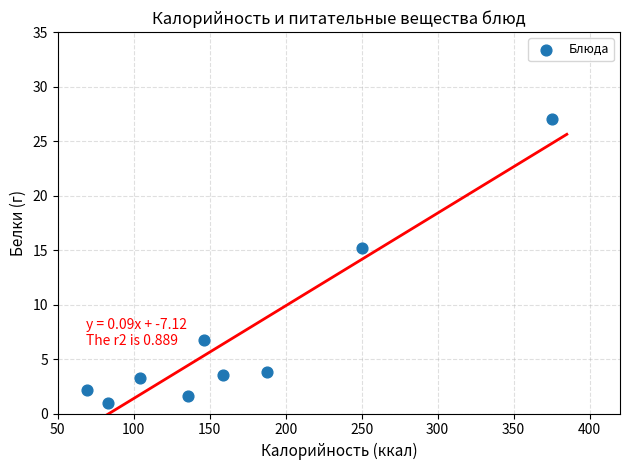

What Y value in the scatter plot is closest to 14?

15.2